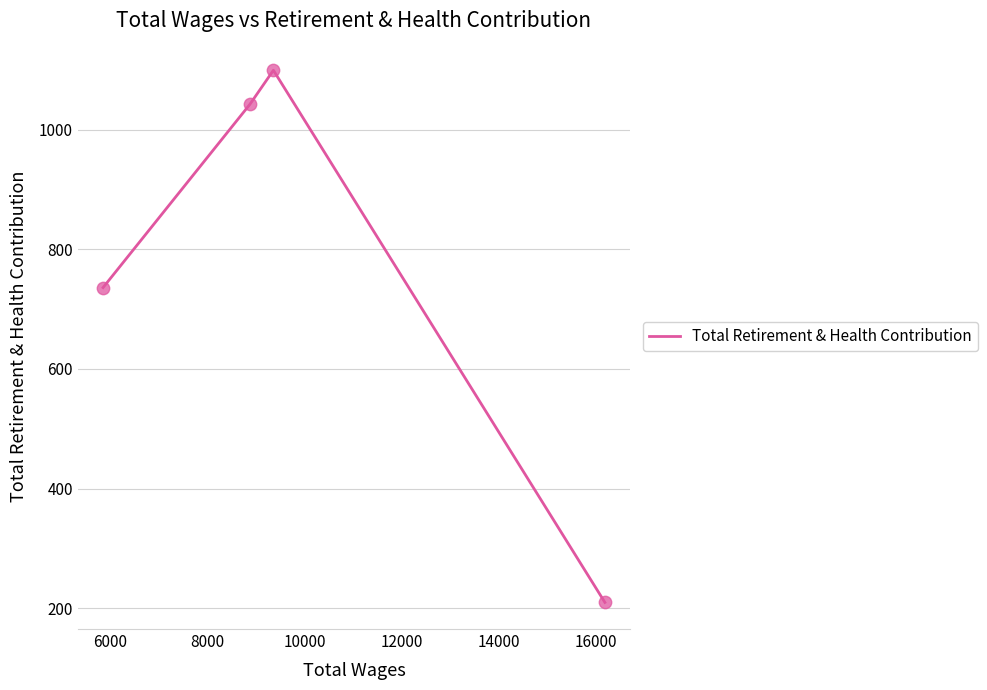

What is the difference between the maximum and minimum values?

889